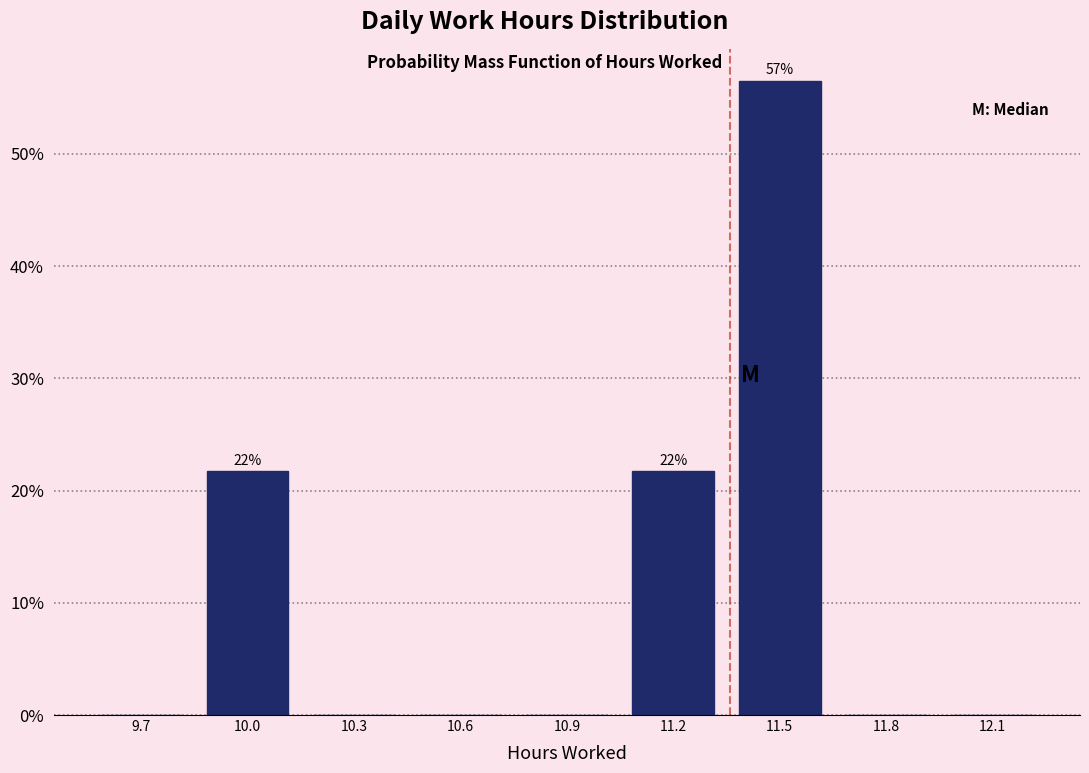

Reading left to right, list all the values displayed in this chart.

9.7=0.0	10.0=21.7	10.3=0.0	10.6=0.0	10.9=0.0	11.2=21.7	11.5=56.5	11.8=0.0	12.1=0.0